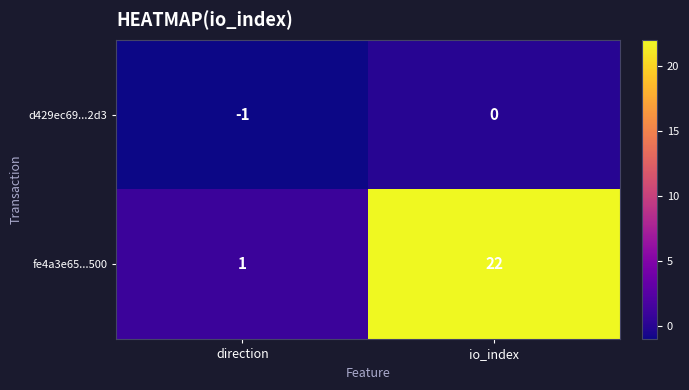

What is the total value across all series at io_index?

22